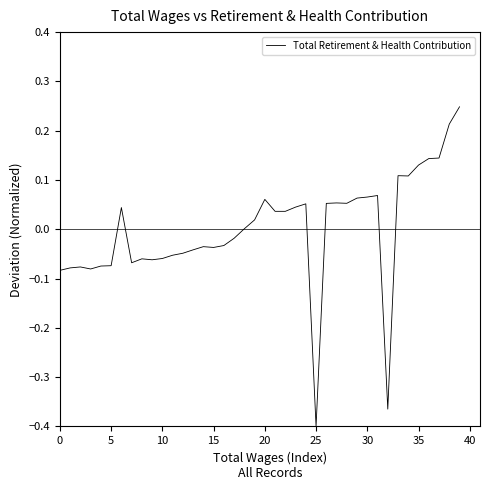

True or false: the data has more than 0 interior local peaks.

True